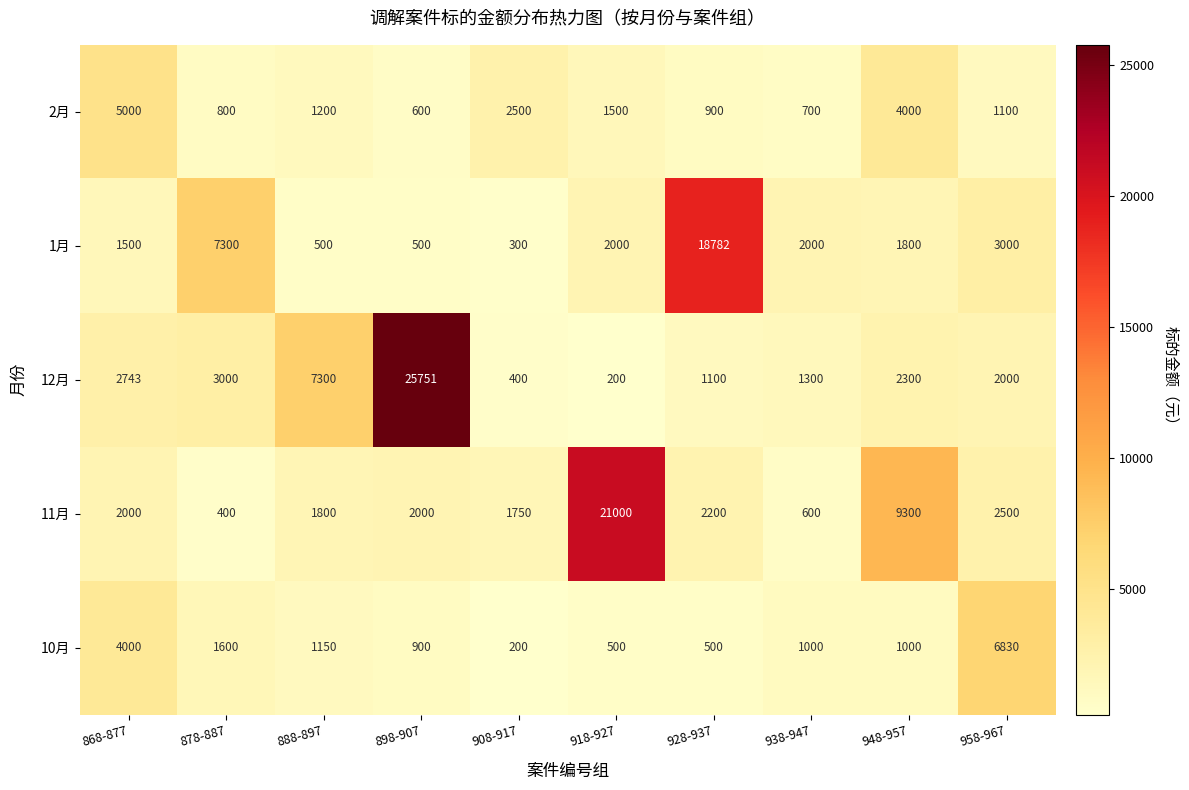

Where is 1月 nearest to the value 9541?

878-887